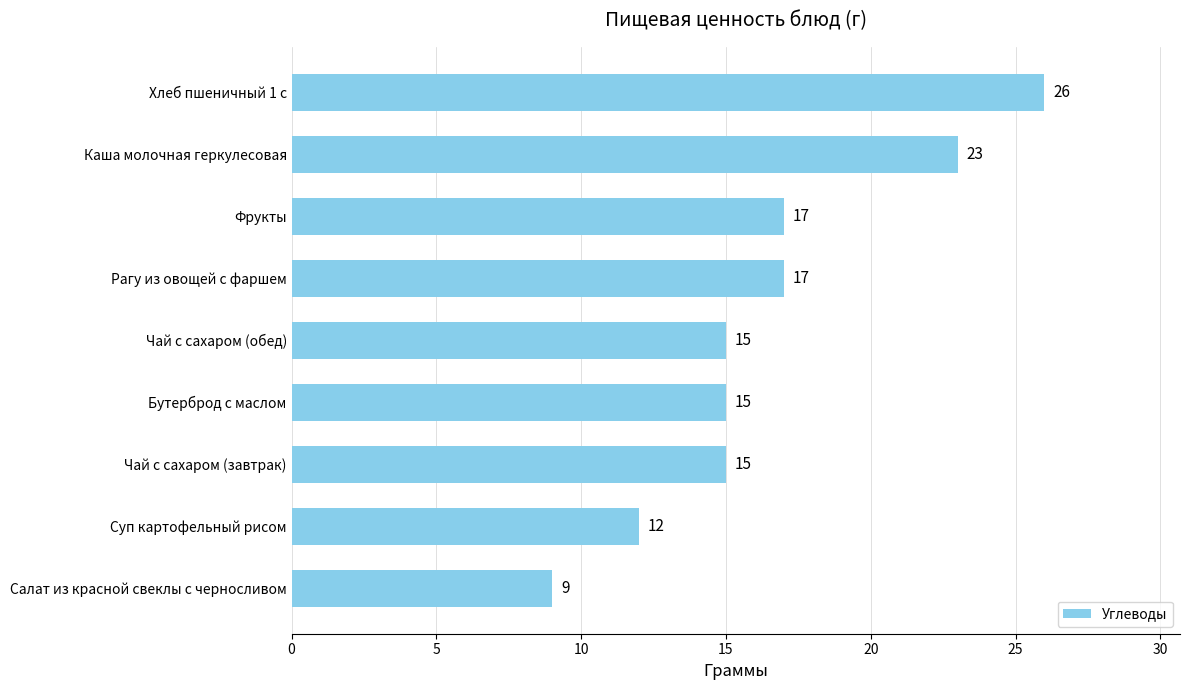

What is the ratio of the value at Хлеб пшеничный 1 с to the value at Бутерброд с маслом?

1.7